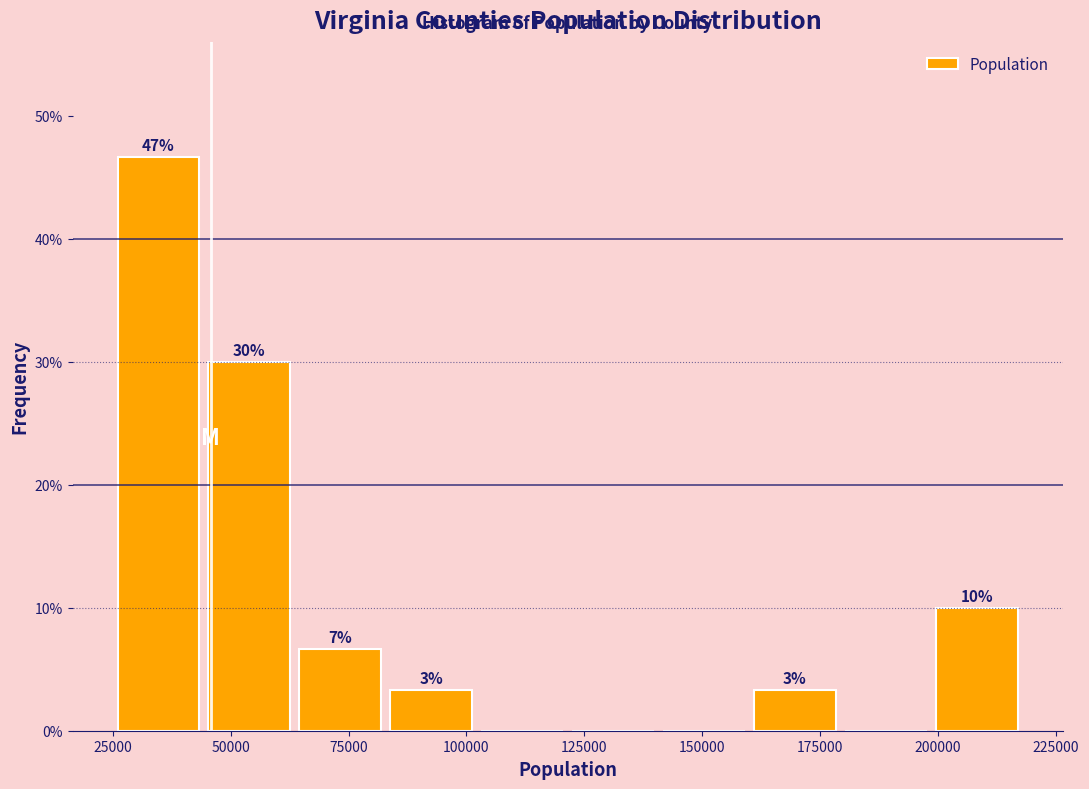

Read against the x-axis, roughly where is the centre of the tallest bar?

35000